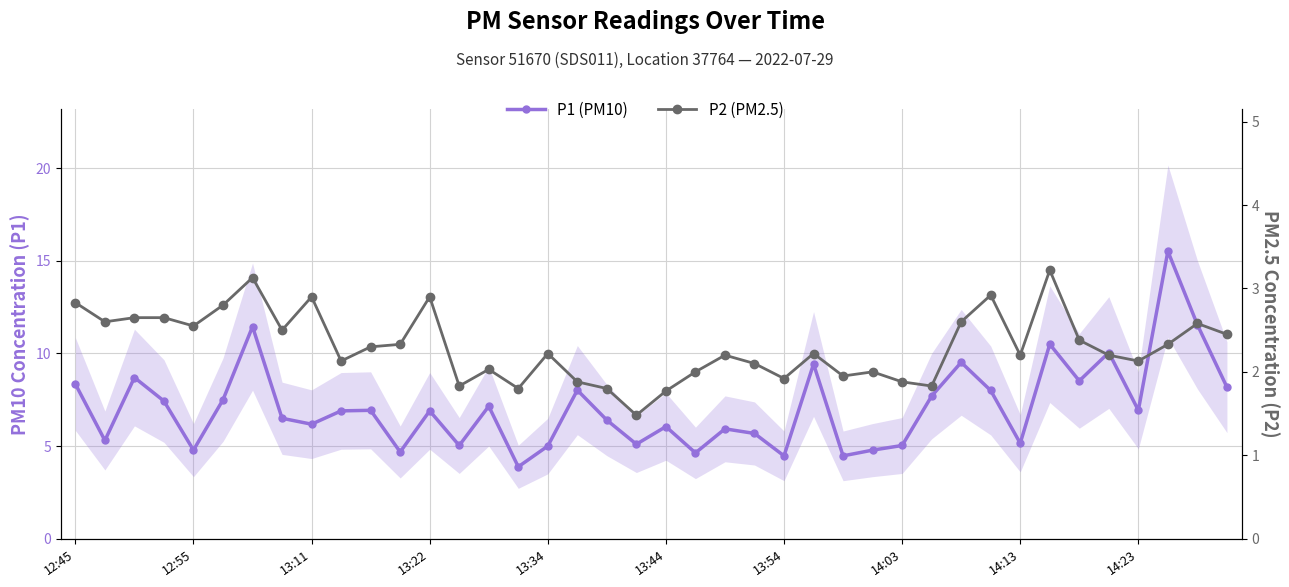

Does the chart display data point markers on the line(s)?

Yes